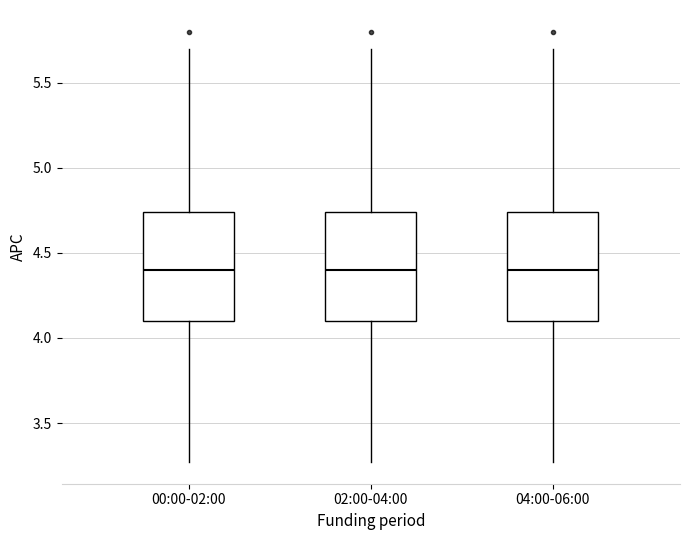

Where is the upper edge of the box for 04:00-06:00 on the y-axis? The values are not printed on the chart, so give them approximately, as read against the axis.

4.75